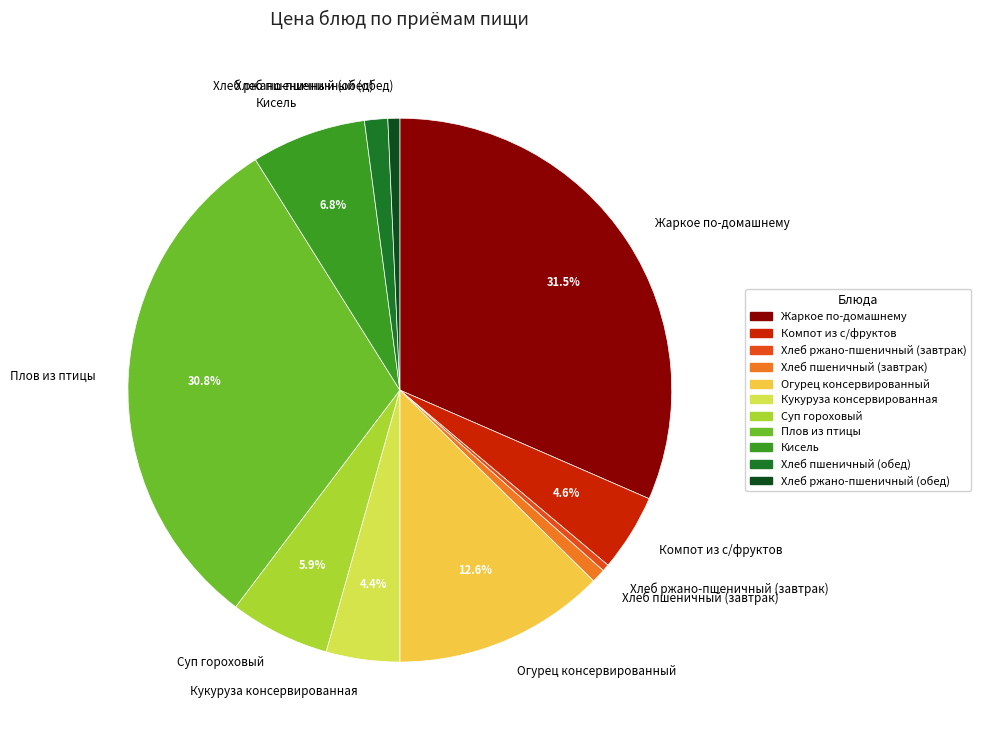

Combined, do Хлеб ржано-пшеничный (завтрак) and Компот из с/фруктов account for over 50%?

No